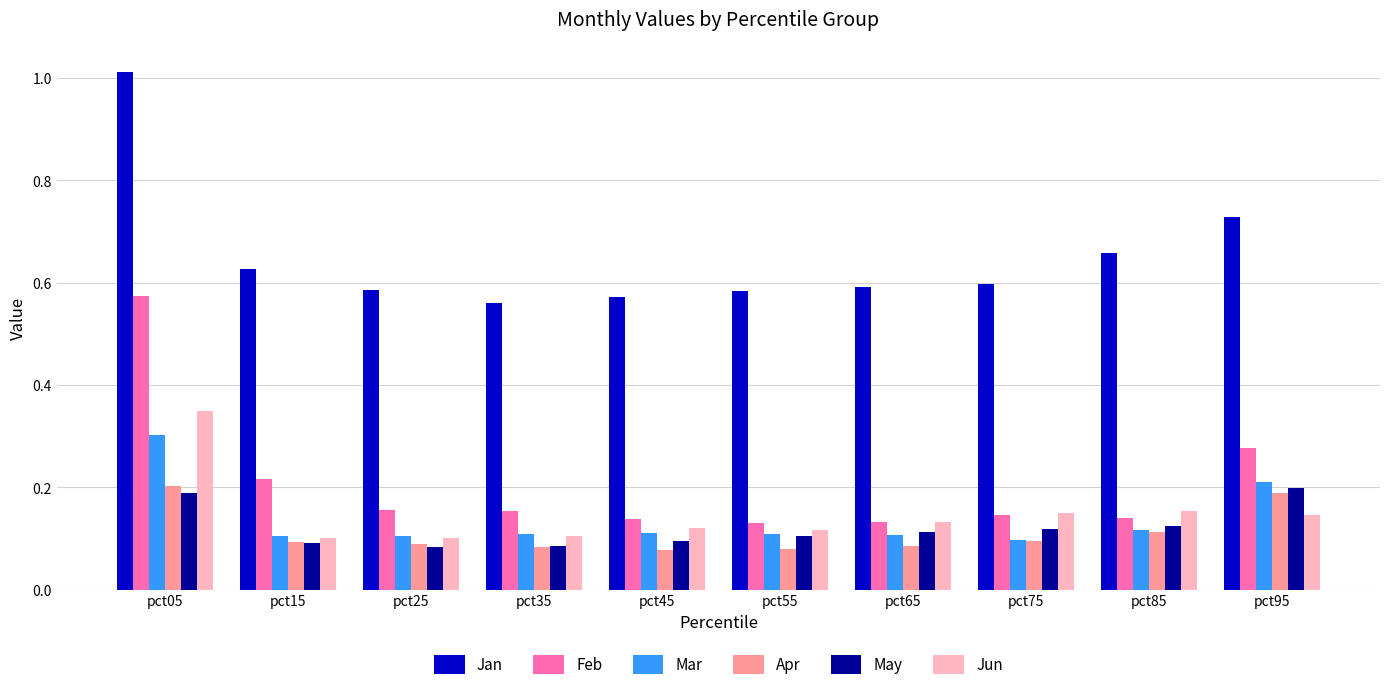

What is the difference between the maximum and minimum values in the Jan series?

0.5